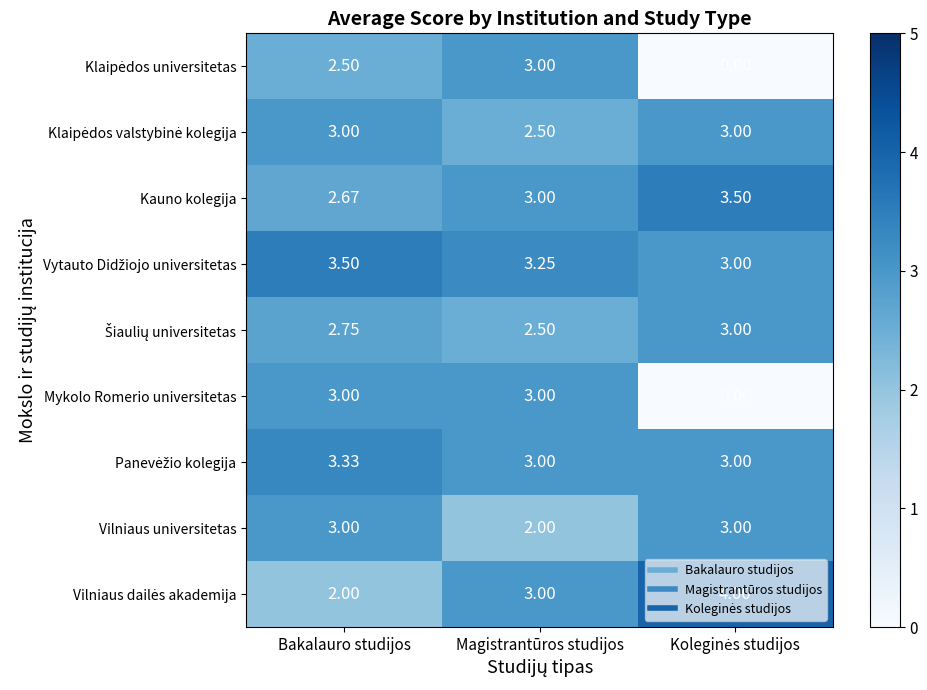

At which category is the sum across all series the highest?

Bakalauro studijos